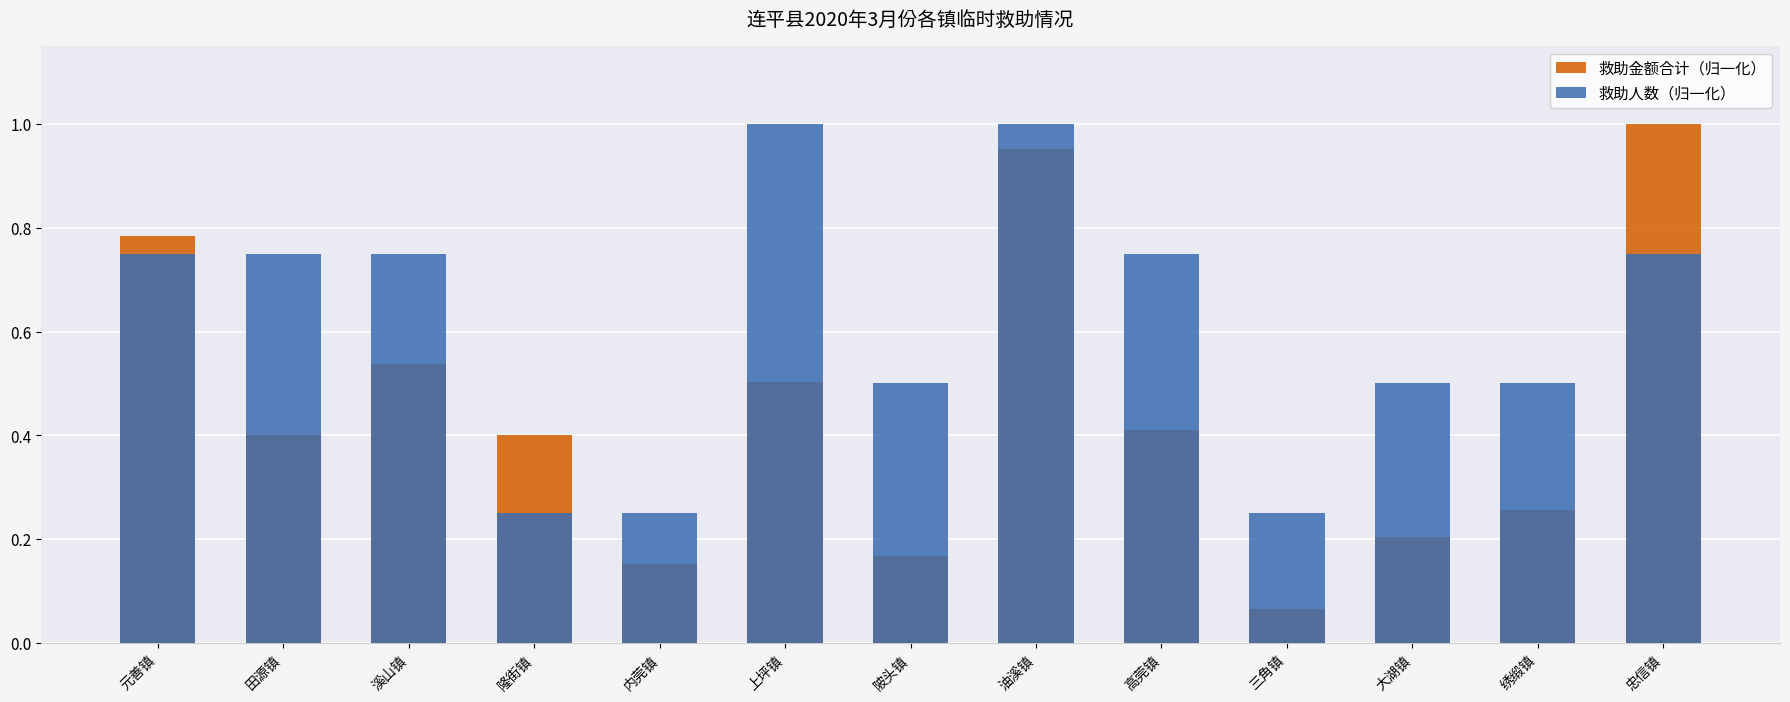

Does the chart contain any negative values?

No